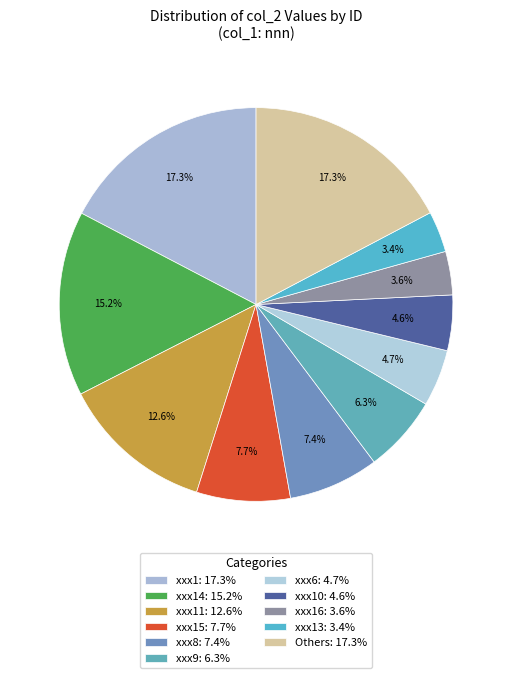

Count the number of slices in the pie.

11